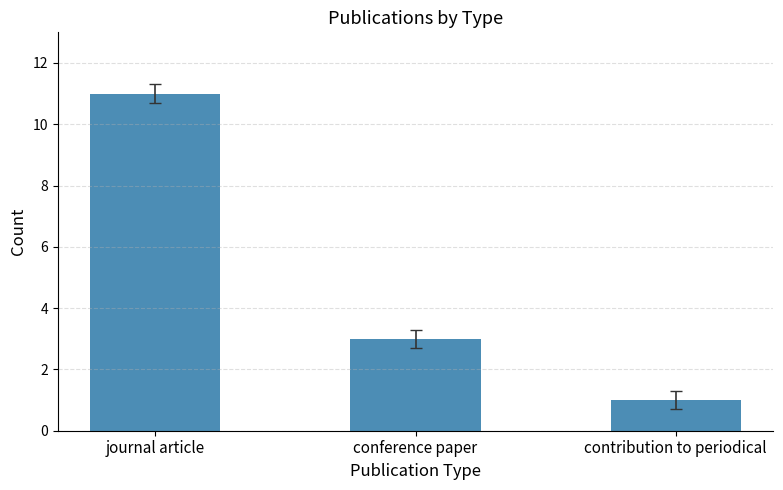

How many series are shown in this chart?

1